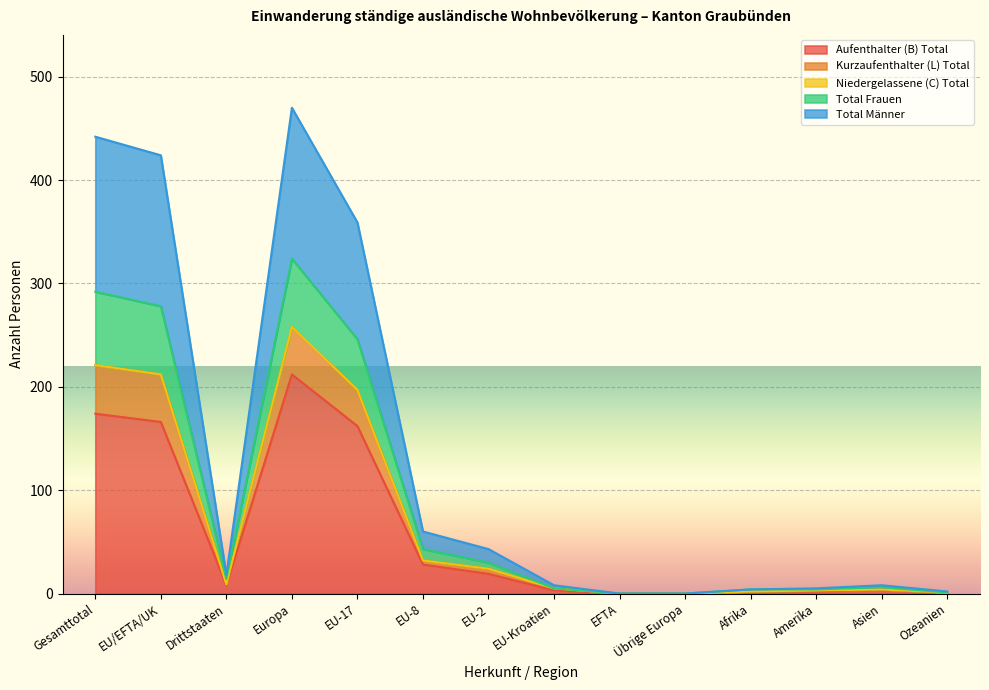

At which label is Total Männer closest to 129?

EU-17